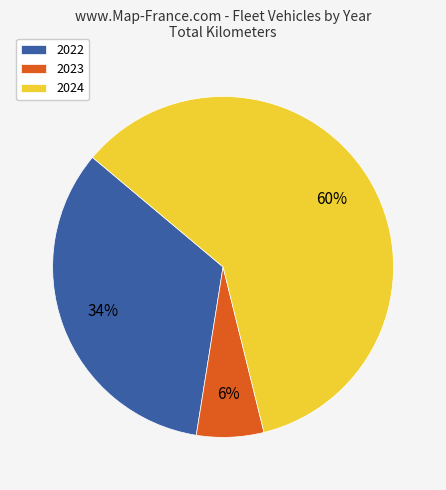

The 2023 slice represents 6% of the pie. True or false?

True